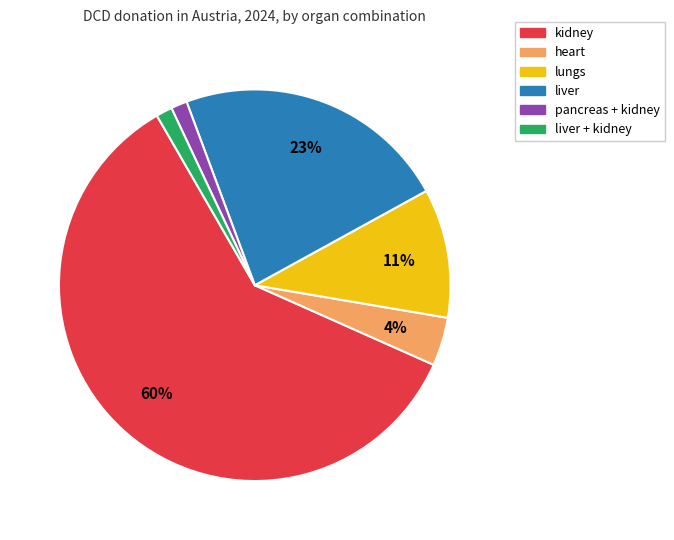

Is there any slice that represents more than half of the pie?

Yes